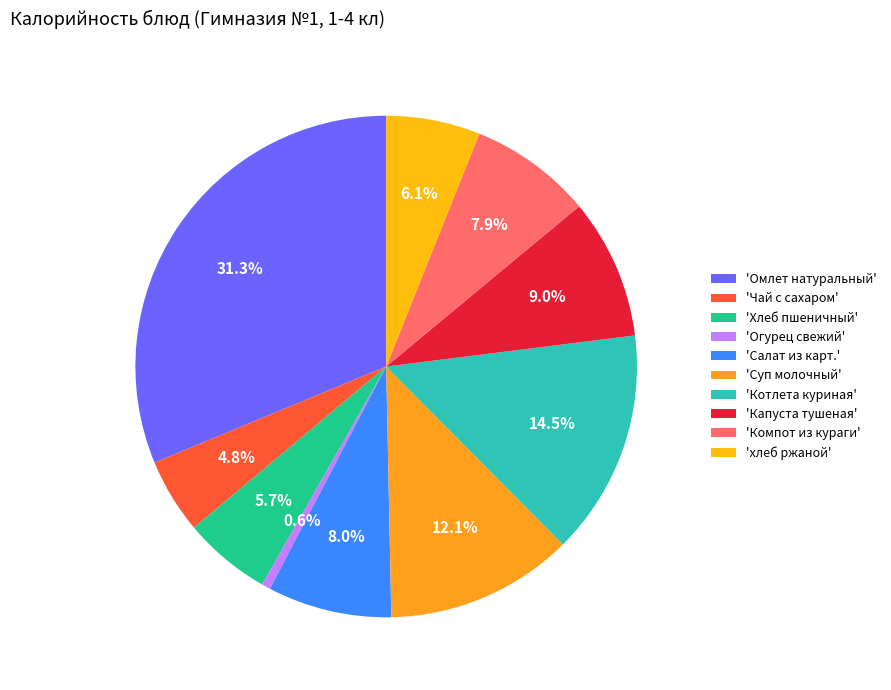

What is the smallest slice in the pie chart?

'Огурец свежий'